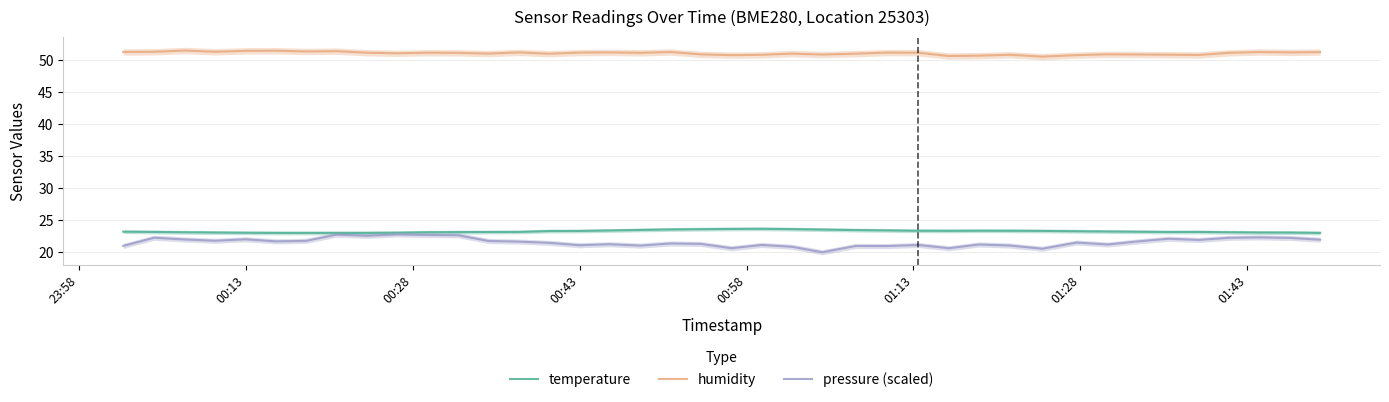

What is the highest value of the temperature series?

23.7